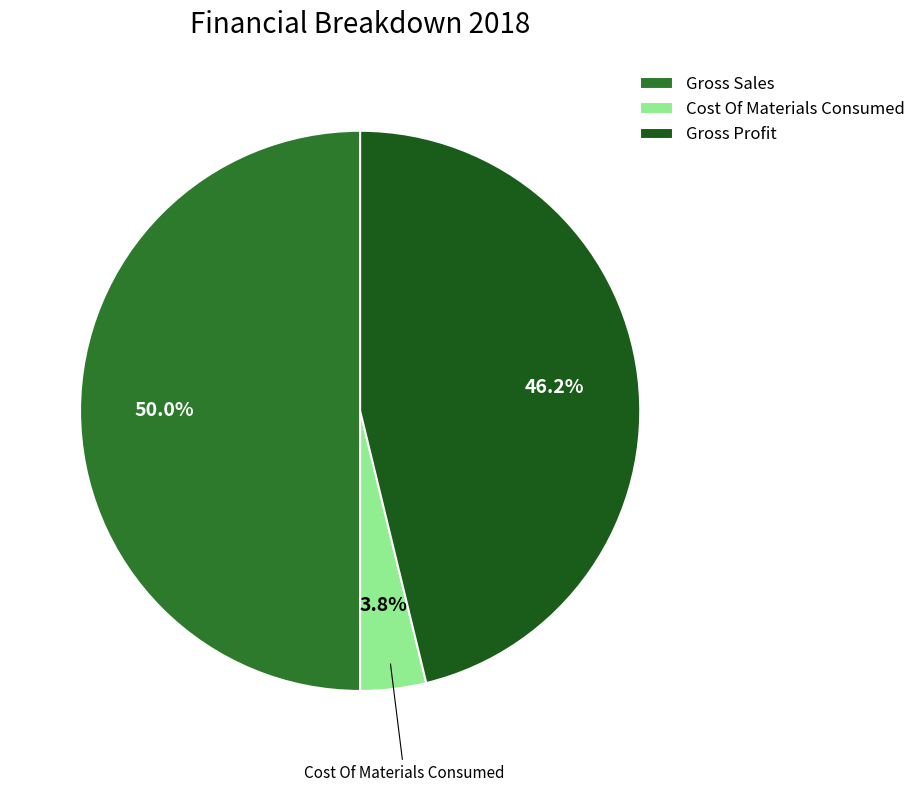

True or false: Gross Sales accounts for 50% of the total.

True